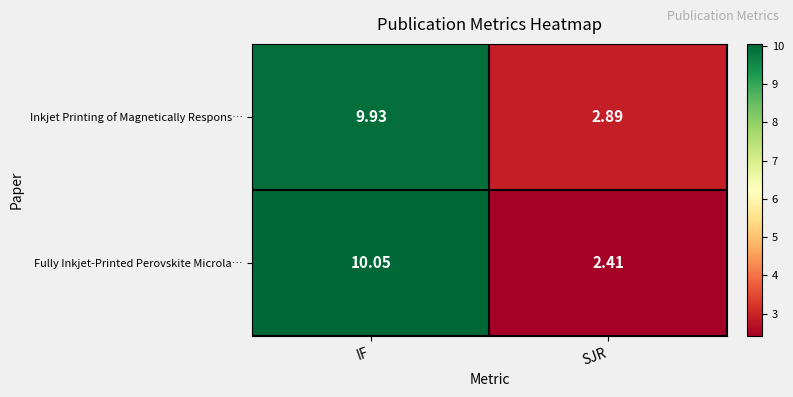

Where does the Fully Inkjet‑Printed Perovskite Microla… series first go above 10?

IF